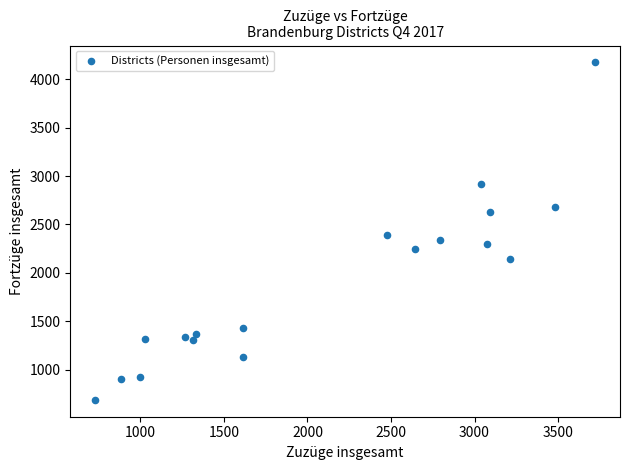

What Y value in the scatter plot is closest to 2431?

2391